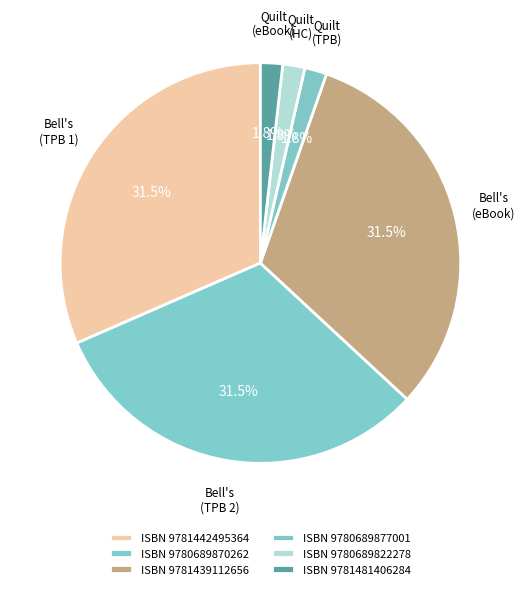

Count the number of slices in the pie.

6